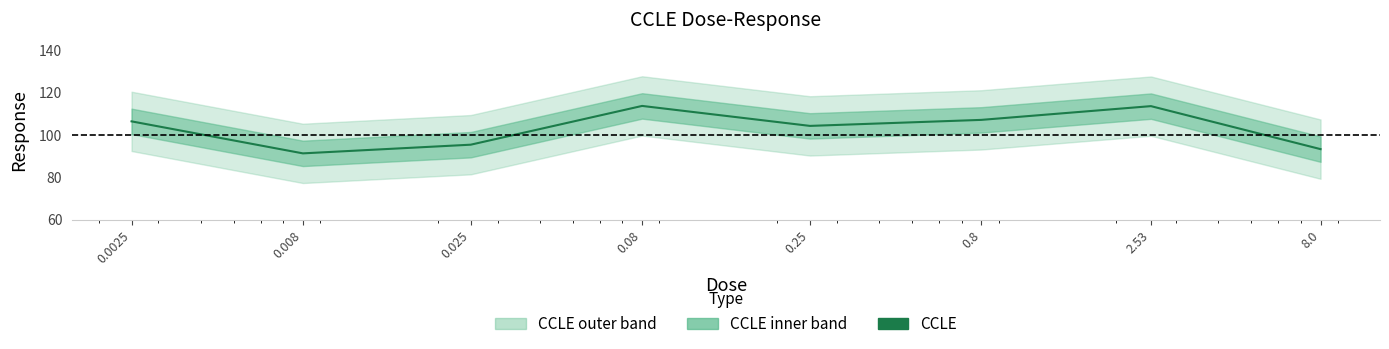

Reading left to right, list all the values displayed in this chart.

106.5	91.4	95.5	113.8	104.4	107.2	113.7	93.4